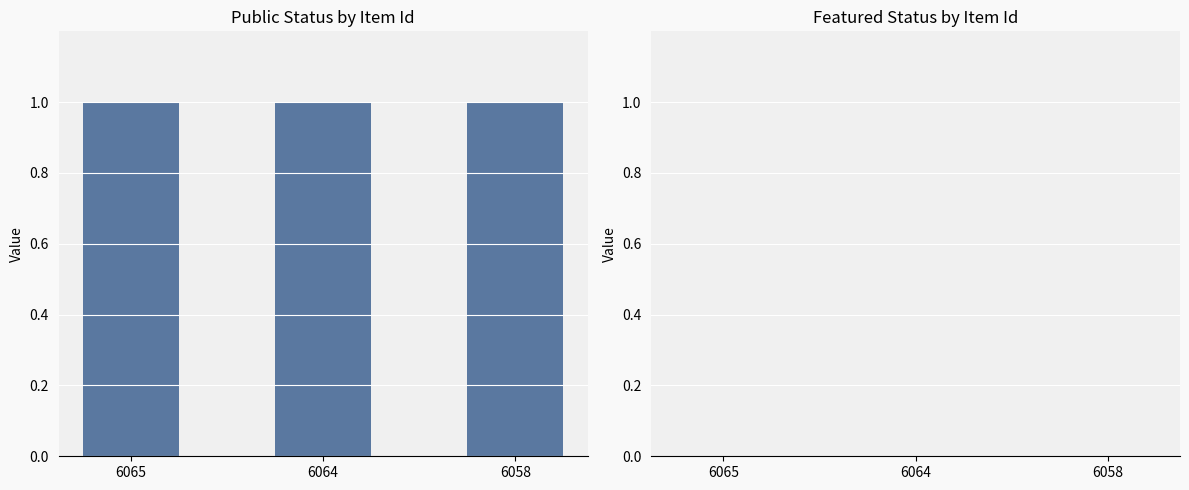

Reading right to left, list all the values displayed in this chart.

public: 1	1	1
featured: 0	0	0